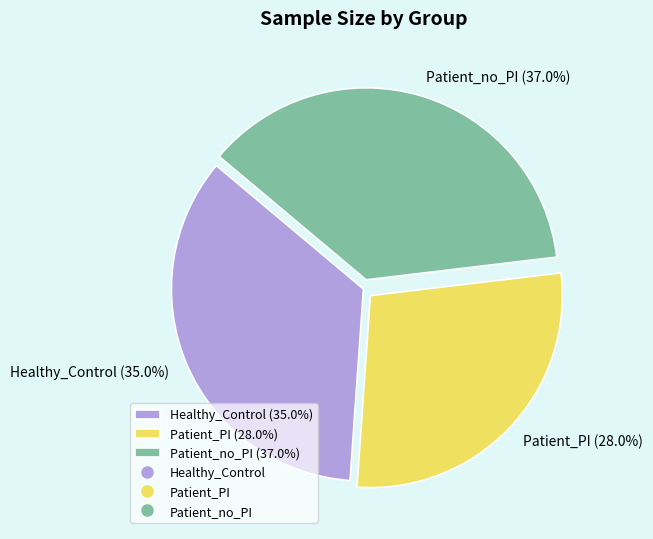

Count the number of slices in the pie.

3